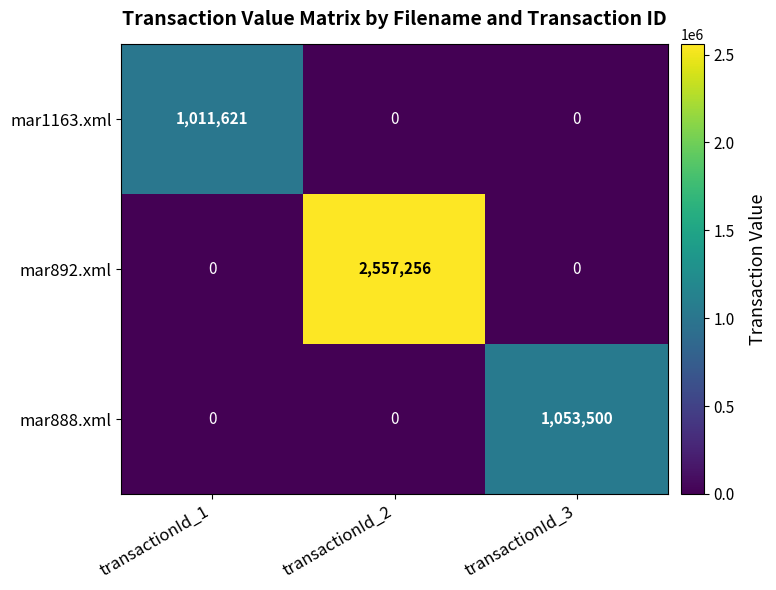

The mar888.xml series shows 1053500 at transactionId_3. True or false?

True